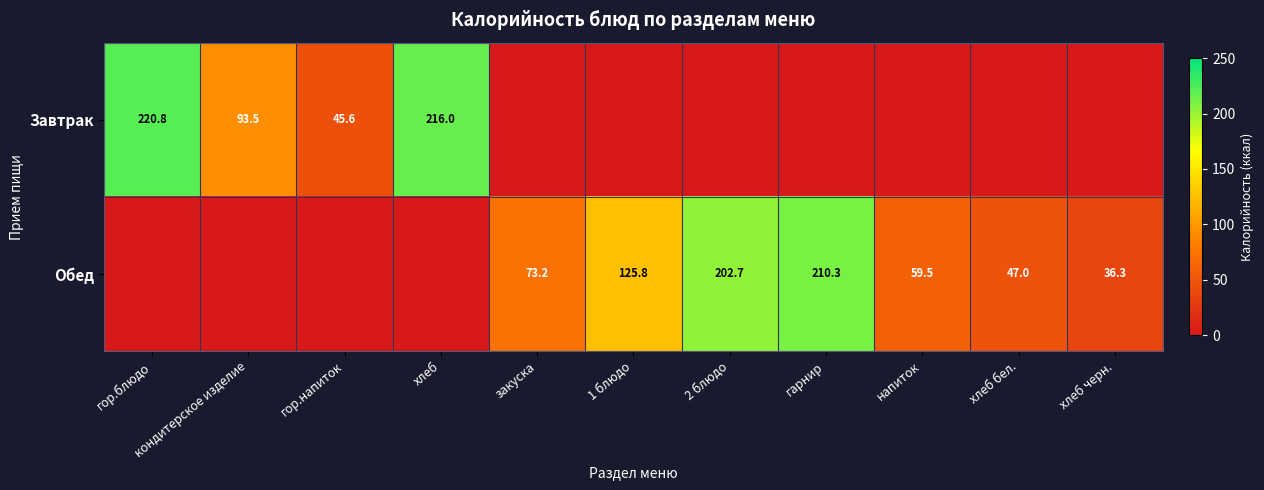

True or false: Завтрак has a value of 63.3 at кондитерское изделие.

False